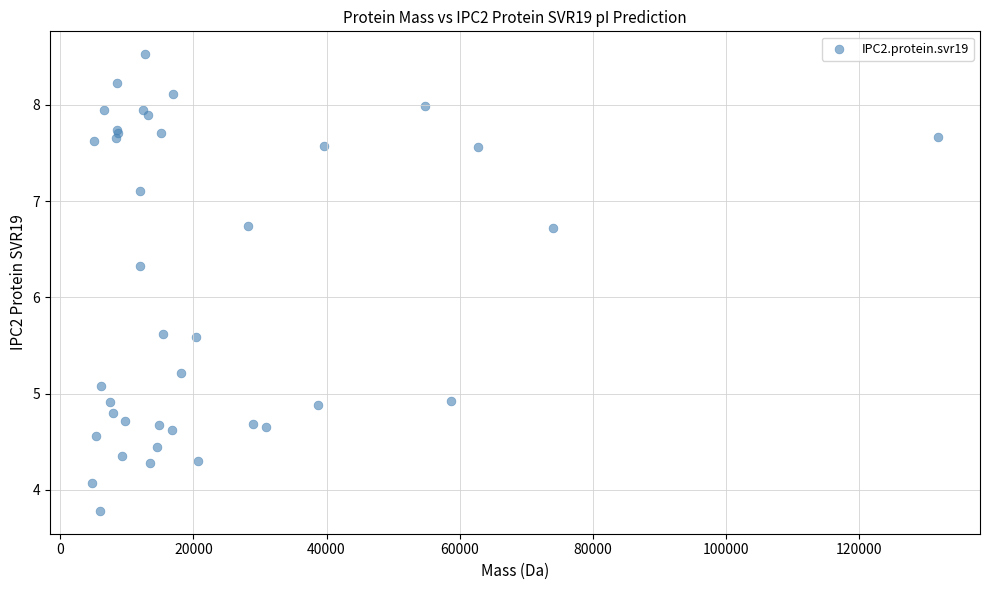

What Y value in the scatter plot is closest to 6?

6.3